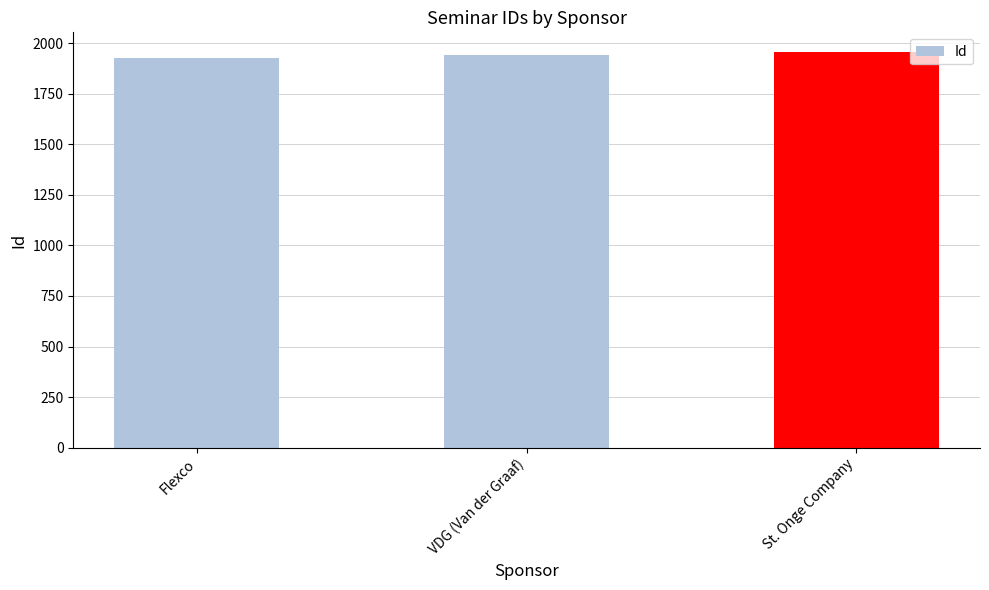

What is the approximate value at VDG (Van der Graaf)?

1940